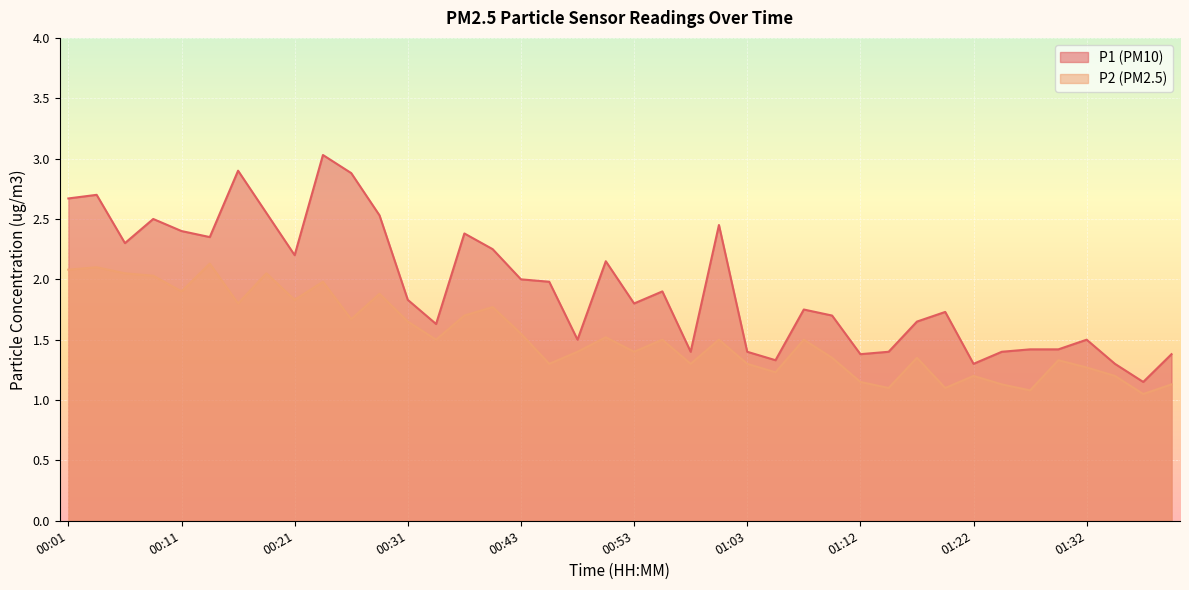

Which category has the highest value in the P2 series?

00:14